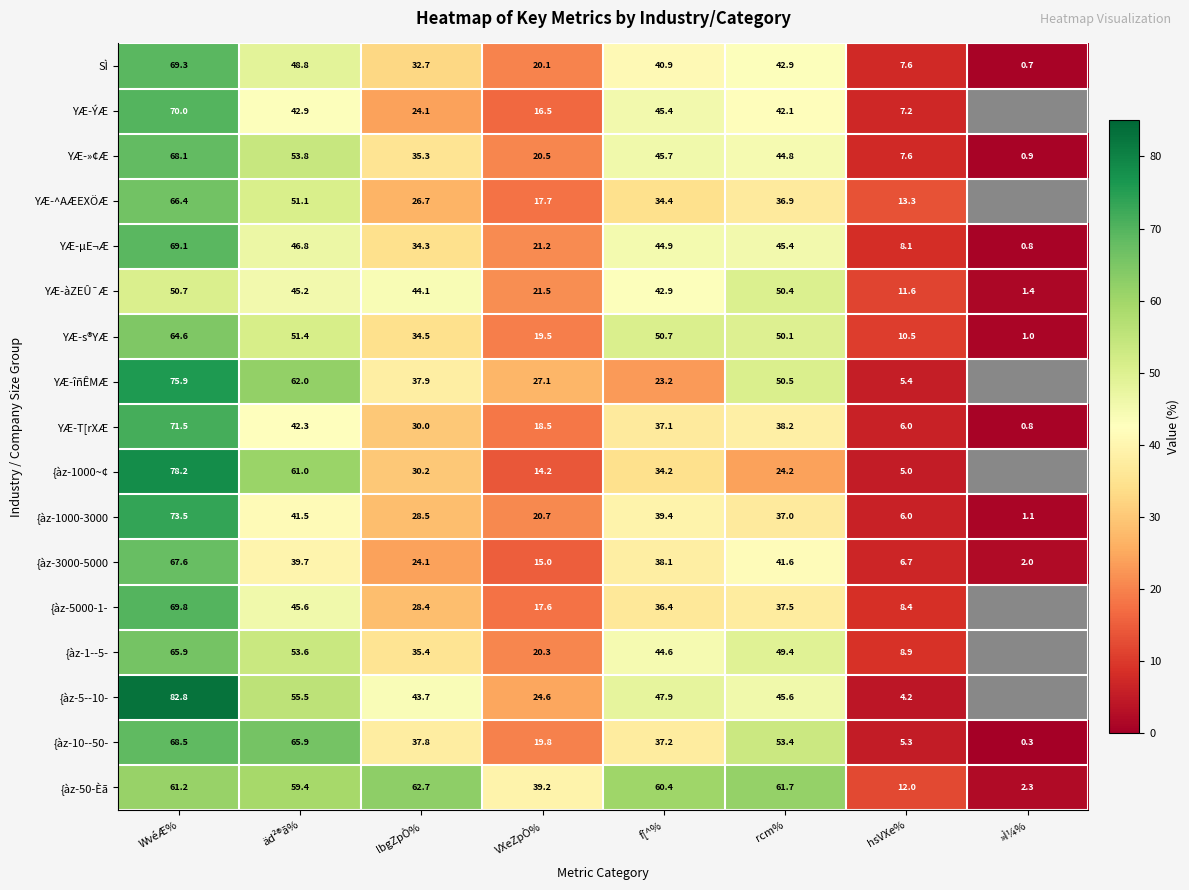

Is the value of {àz-1000~¢ at äd²®ã% greater than the value of YÆ-îñÊMÆ at WvéÆ%?

No